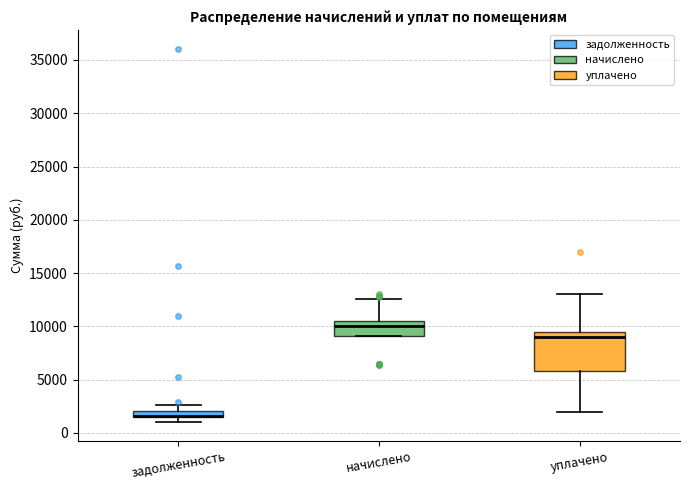

Which box is the tallest, from its lower edge to its upper edge?

уплачено